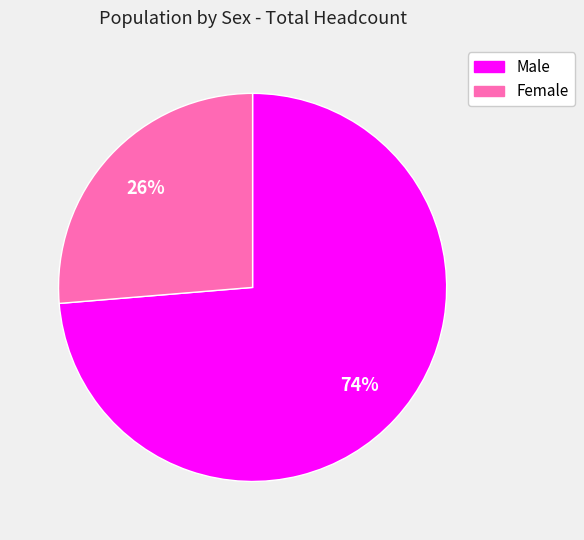

Rank the categories by value from highest to lowest.

Male, Female